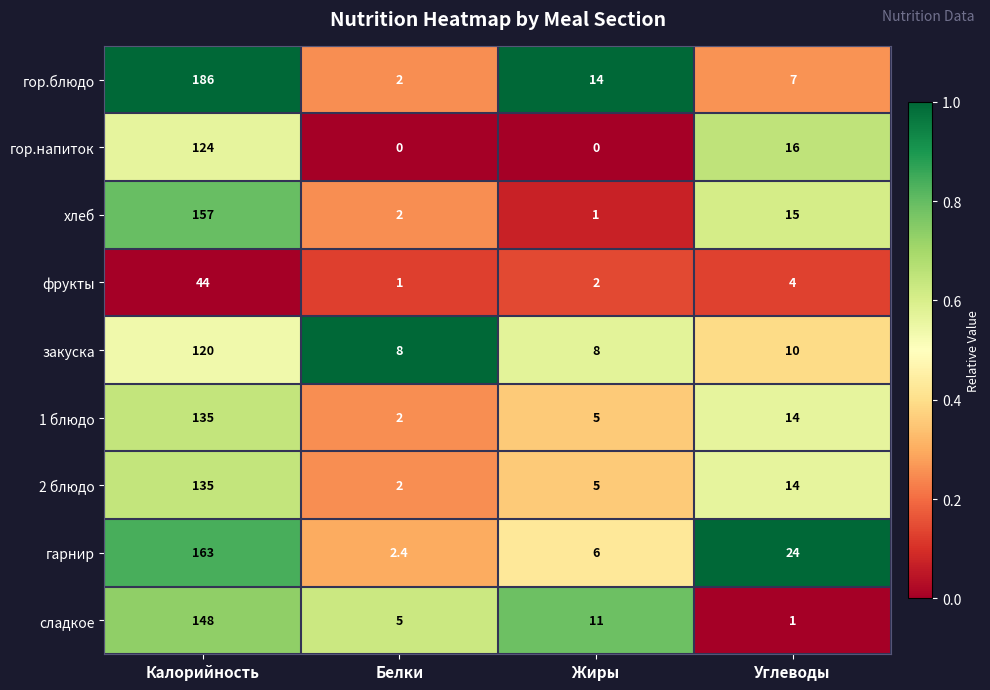

Where is гарнир nearest to the value 82?

Углеводы